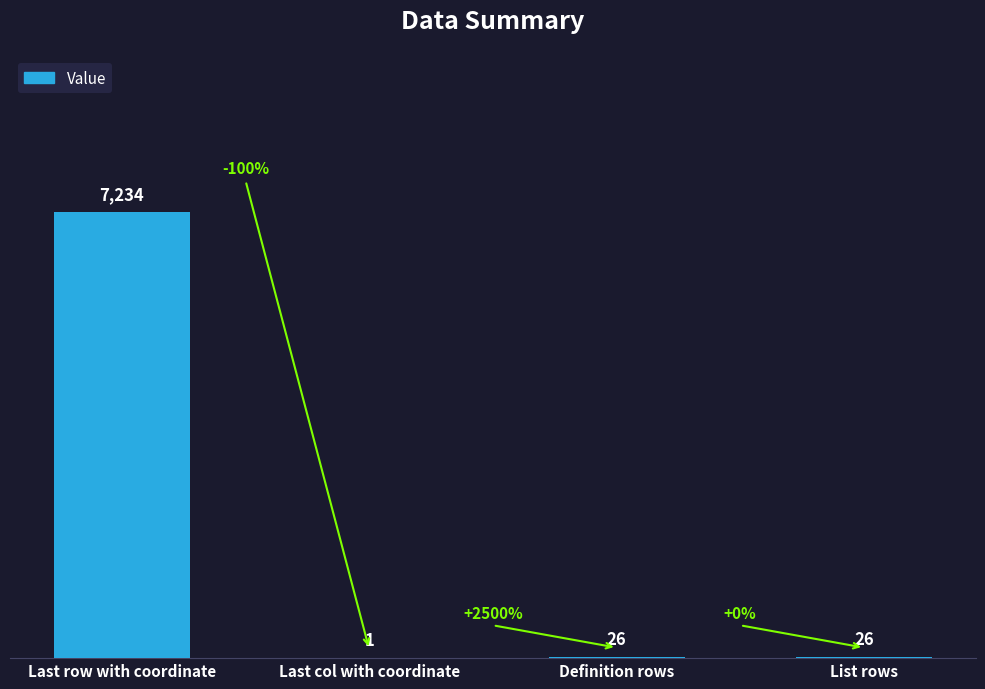

What is the average value?

1822